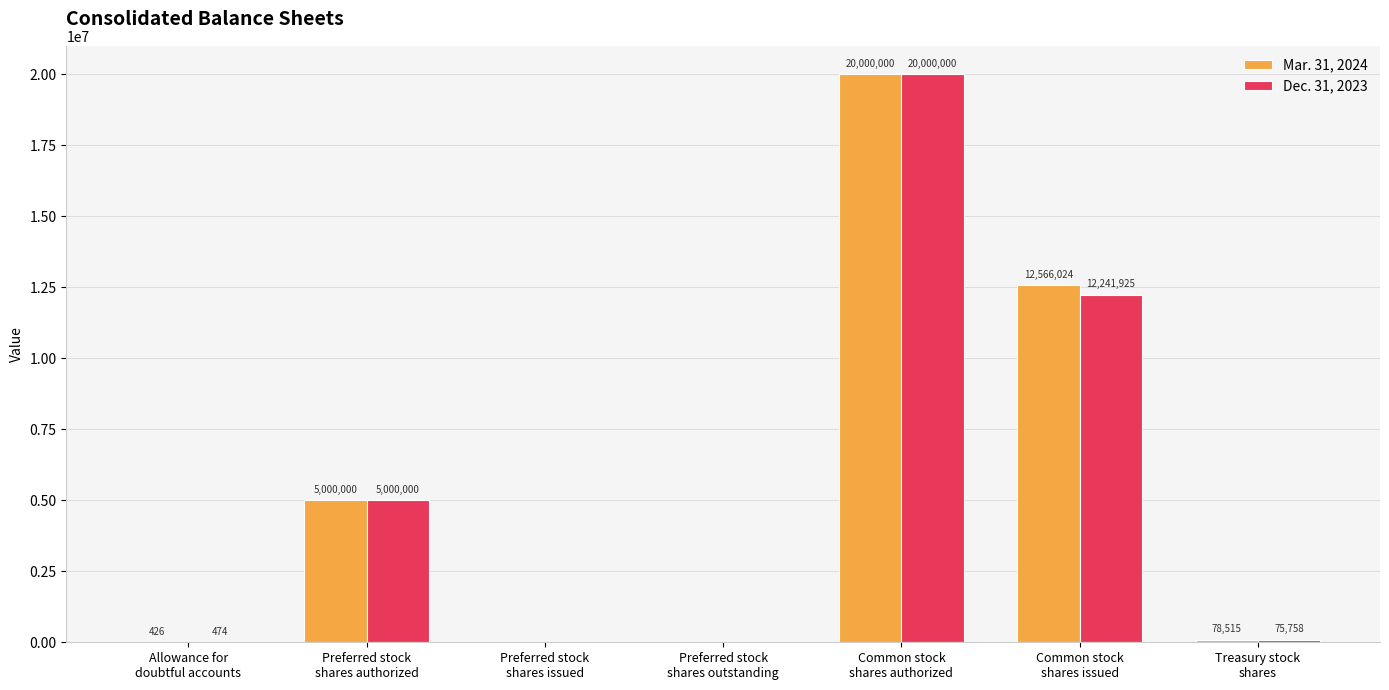

Between Common stock
shares issued and Treasury stock
shares, which series saw the biggest shift?

Mar. 31, 2024